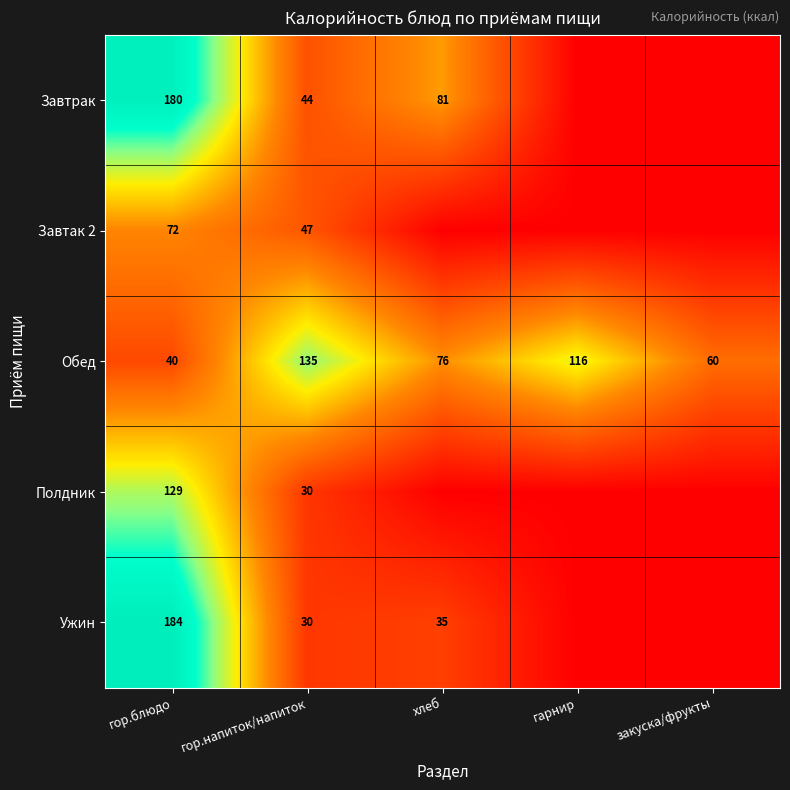

The value of Завтрак at гор.напиток/напиток is 68. True or false?

False